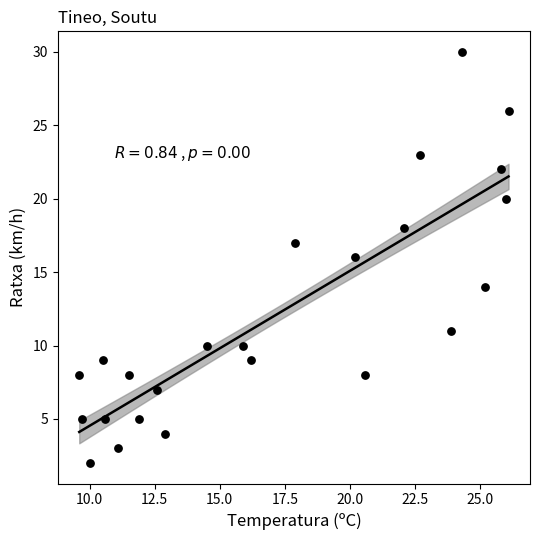

What is the range of Y values (max minus min)?

28